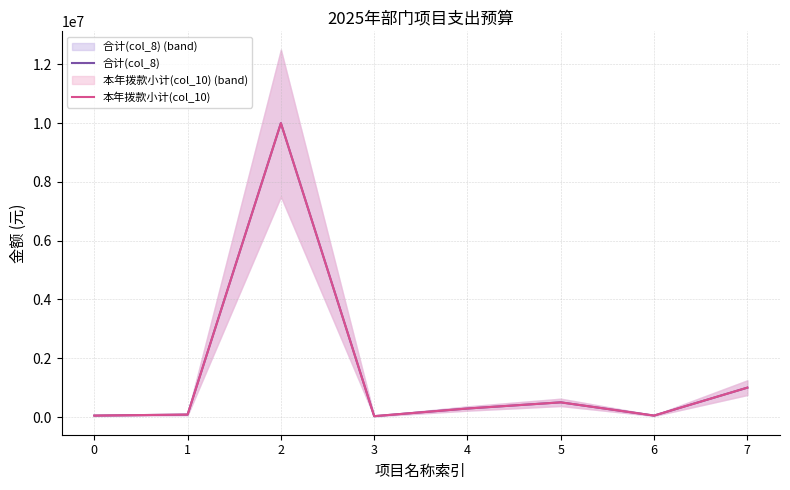

How many series are shown in this chart?

2